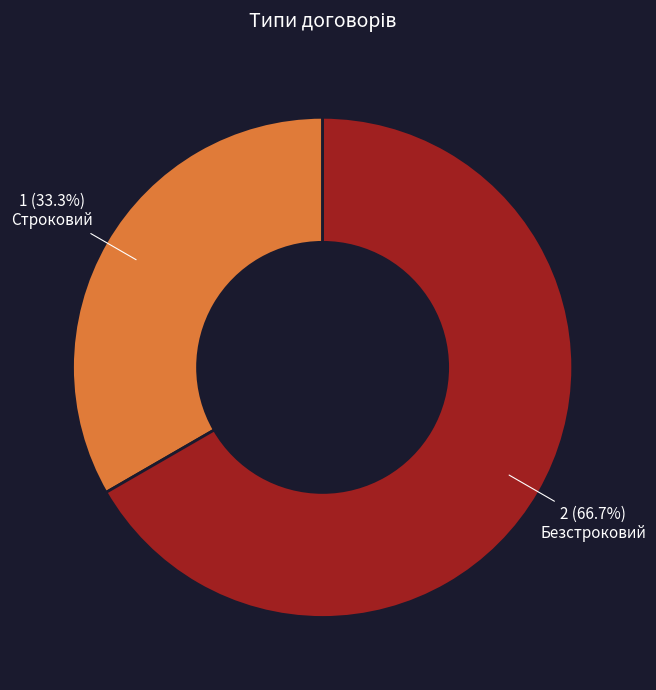

What is the ratio of the value at Строковий to the value at Безстроковий?

0.5